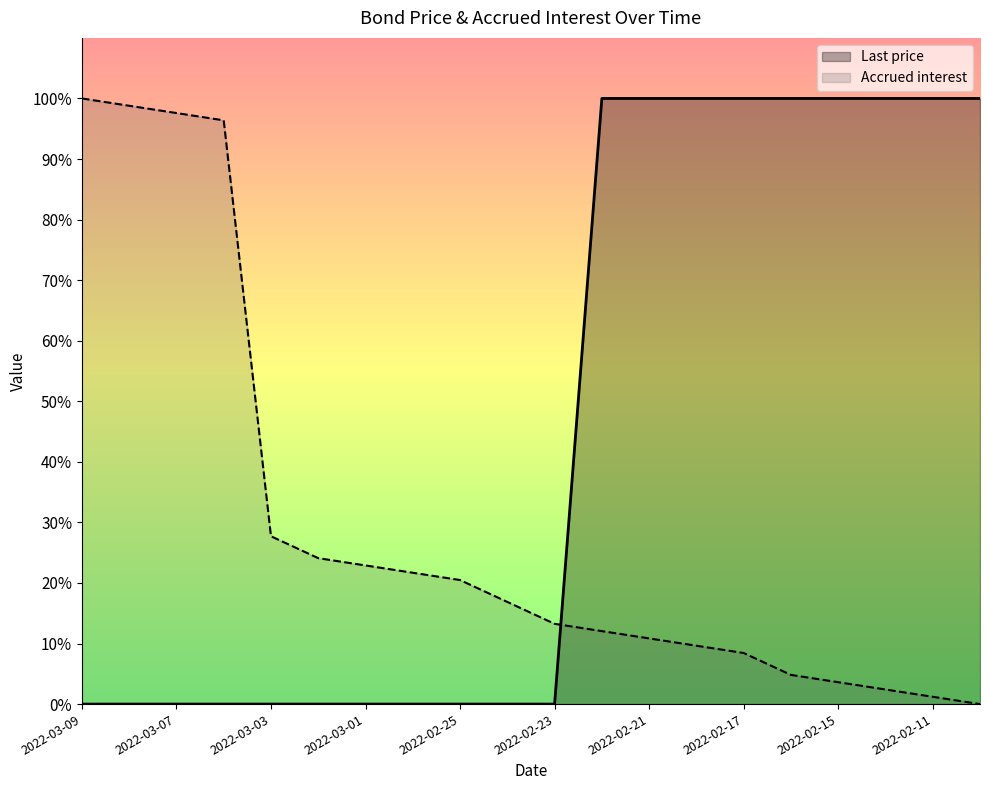

Reading right to left, extract all data points from this chart.

Last price: 2022-02-10=100.0	2022-02-11=100.0	2022-02-14=100.0	2022-02-15=100.0	2022-02-16=100.0	2022-02-17=100.0	2022-02-18=100.0	2022-02-21=100.0	2022-02-22=100.0	2022-02-23=0.0	2022-02-24=0.0	2022-02-25=0.0	2022-02-28=0.0	2022-03-01=0.0	2022-03-02=0.0	2022-03-03=0.0	2022-03-04=0.0	2022-03-07=0.0	2022-03-08=0.0	2022-03-09=0.0
Accrued interest: 2022-02-10=0.0	2022-02-11=1.2	2022-02-14=2.4	2022-02-15=3.6	2022-02-16=4.8	2022-02-17=8.4	2022-02-18=9.6	2022-02-21=10.8	2022-02-22=12.0	2022-02-23=13.3	2022-02-24=16.9	2022-02-25=20.5	2022-02-28=21.7	2022-03-01=22.9	2022-03-02=24.1	2022-03-03=27.7	2022-03-04=96.4	2022-03-07=97.6	2022-03-08=98.8	2022-03-09=100.0